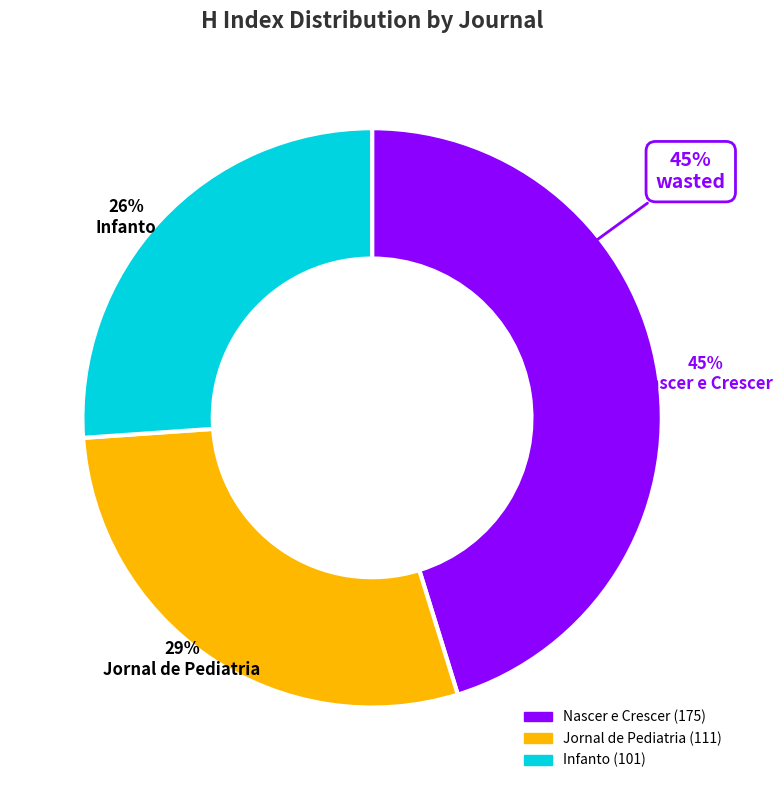

What portion of the pie excludes Infanto?

73.9%